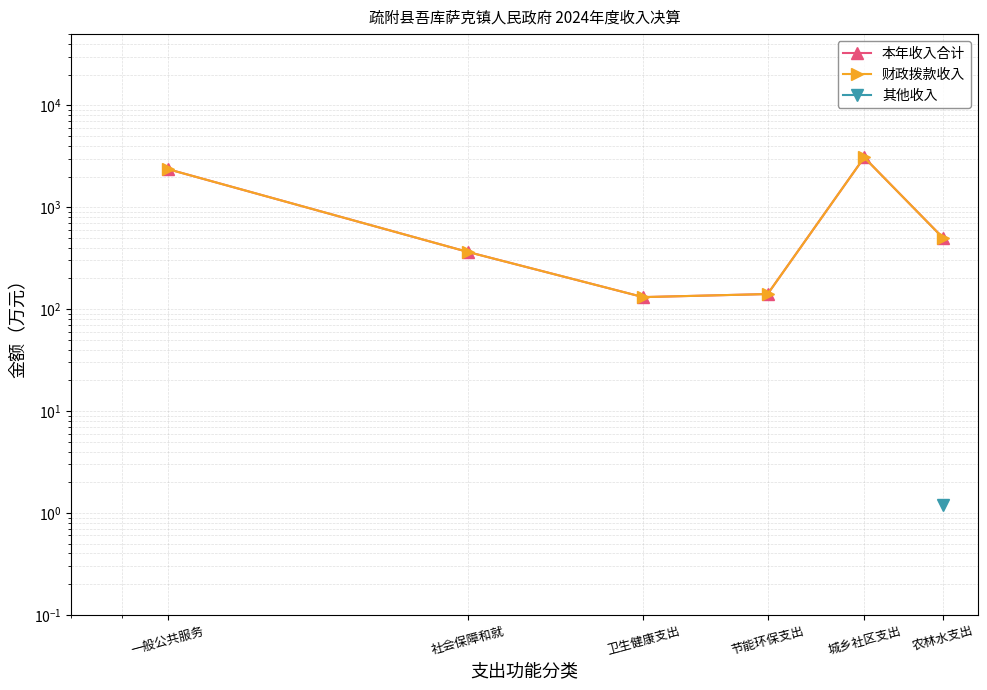

At which category does the chart reach its minimum across all series?

农林水支出